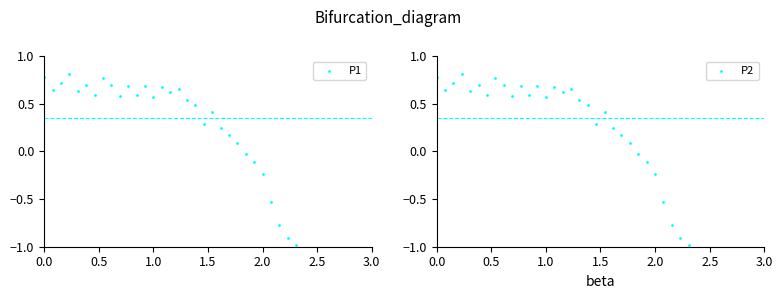

At how many categories does at least one series exceed -1?

31